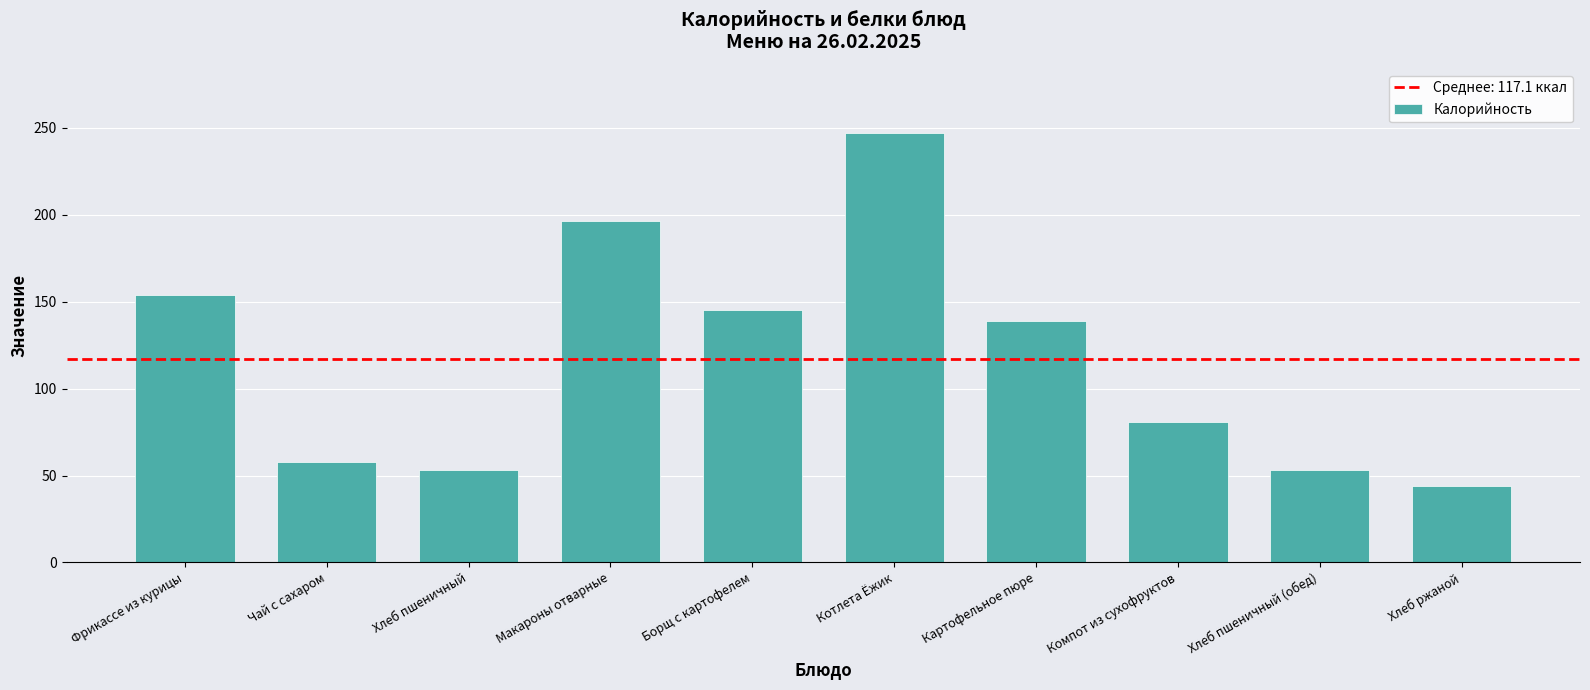

Reading left to right, list all the values displayed in this chart.

Фрикассе из курицы=153.9	Чай с сахаром=58.0	Хлеб пшеничный=52.9	Макароны отварные=196.5	Борщ с картофелем=145.4	Котлета Ёжик=247.0	Картофельное пюре=139.0	Компот из сухофруктов=81.0	Хлеб пшеничный (обед)=52.9	Хлеб ржаной=44.0